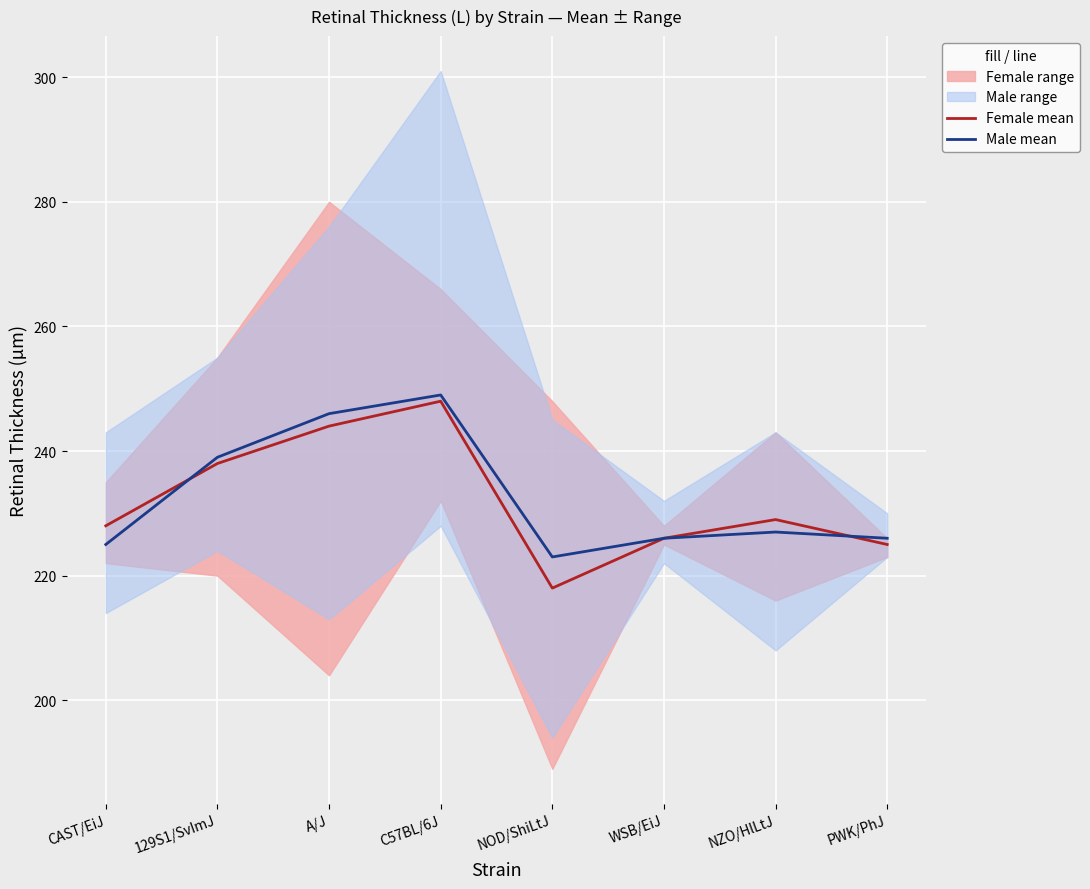

What is the label of the 5th point from the right?

C57BL/6J